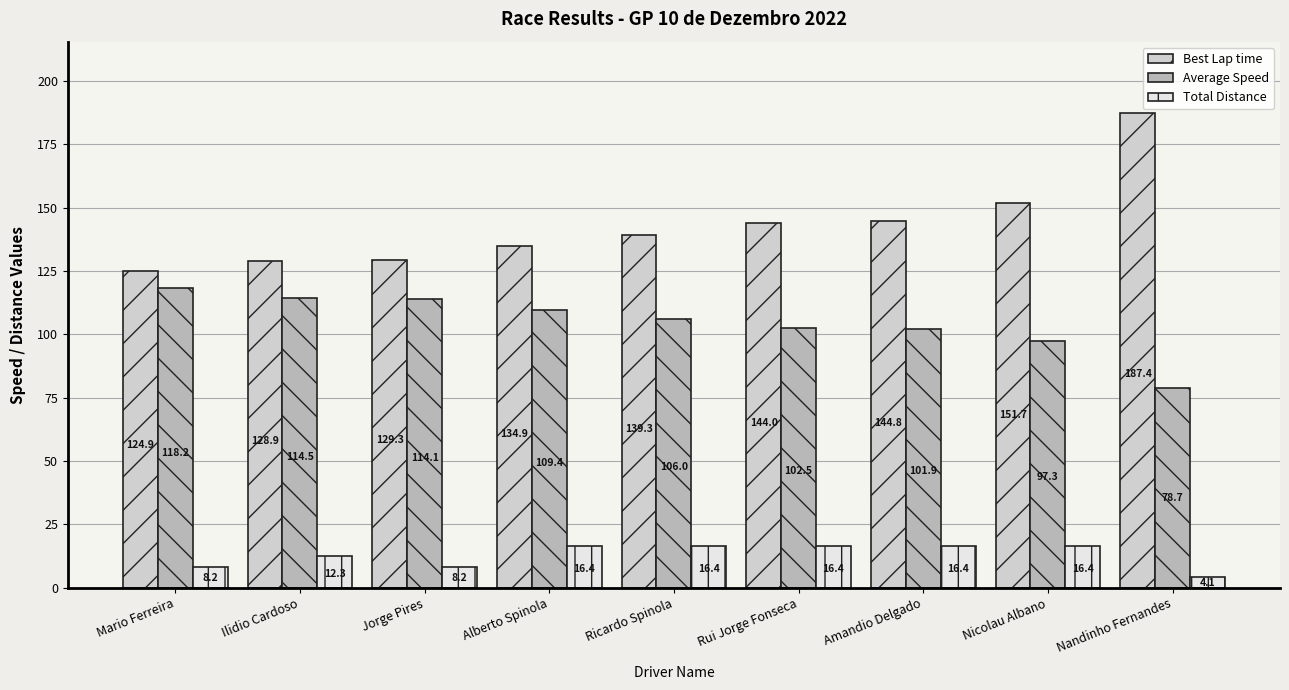

Rank the series by their maximum value, from lowest to highest.

Total Distance, Average Speed, Best Lap time